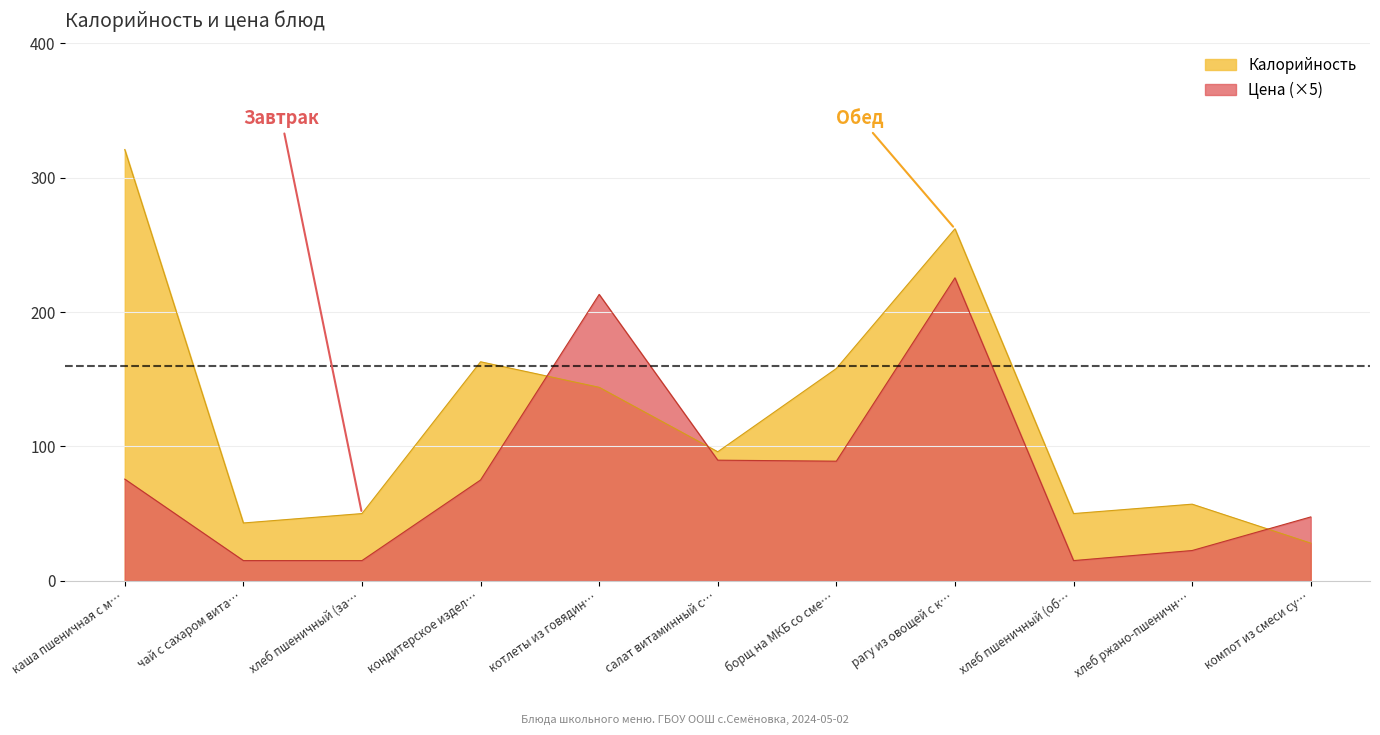

What are all the series names shown in the legend?

Калорийность, Цена (×5)